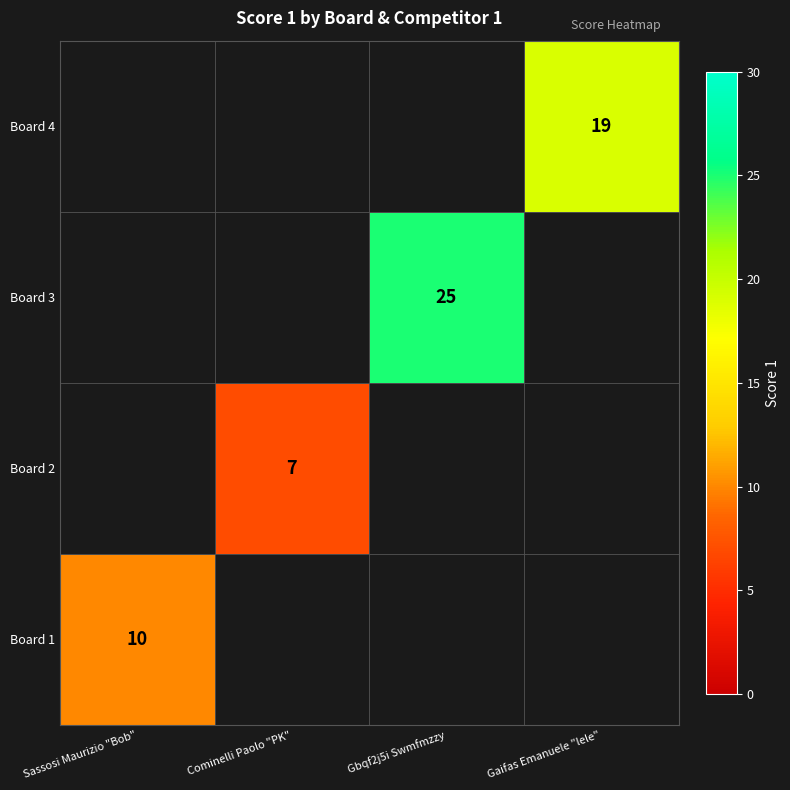

True or false: Board 3 has a value of 25 at Gbqf2j5i Swmfmzzy.

True